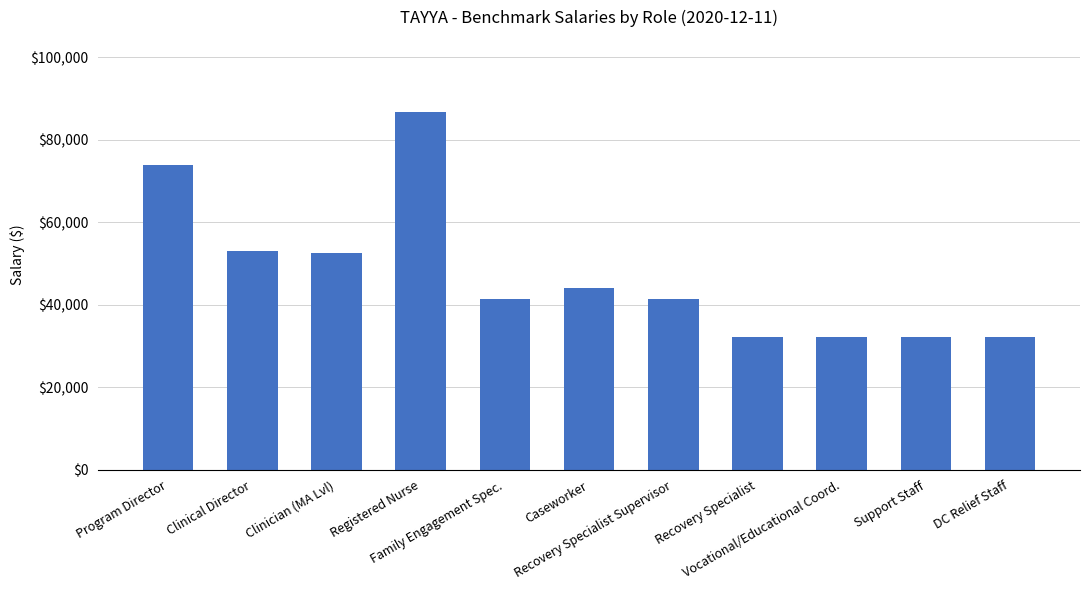

Approximately how many times larger is the value at Vocational/Educational Coord. compared to Clinician (MA Lvl)?

0.6